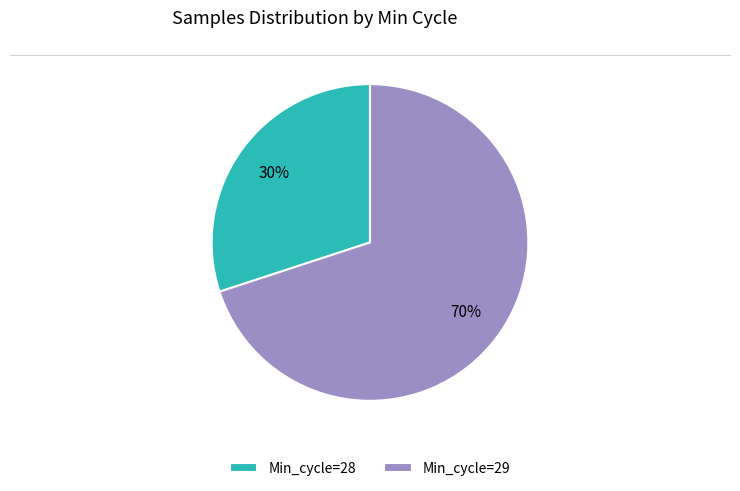

What is the ratio of the value at Min_cycle=28 to the value at Min_cycle=29?

0.4